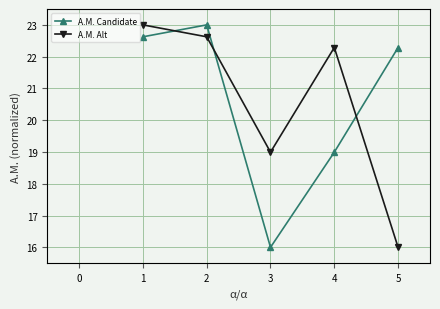

How many values in the A.M. Alt series exceed 22?

3